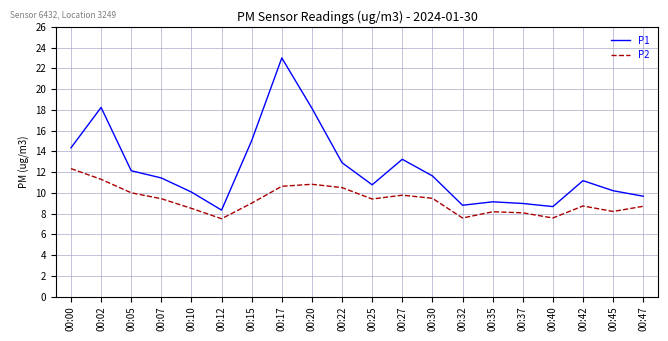

The P1 series shows 9.1 at 00:35. True or false?

True